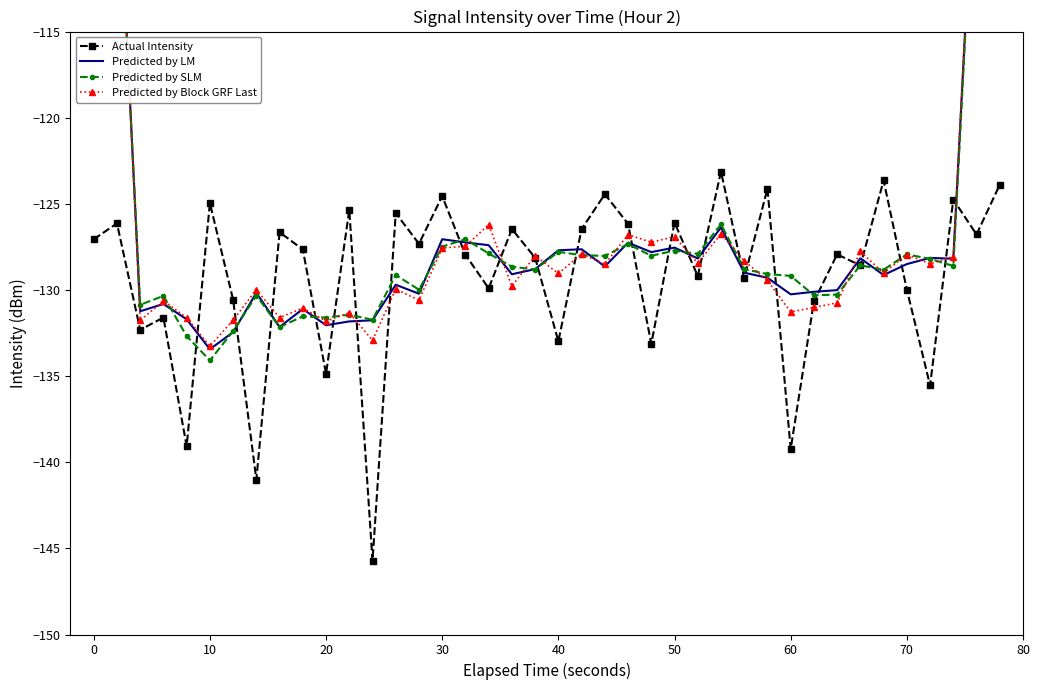

What is the highest value of the Actual Intensity series?

-123.1